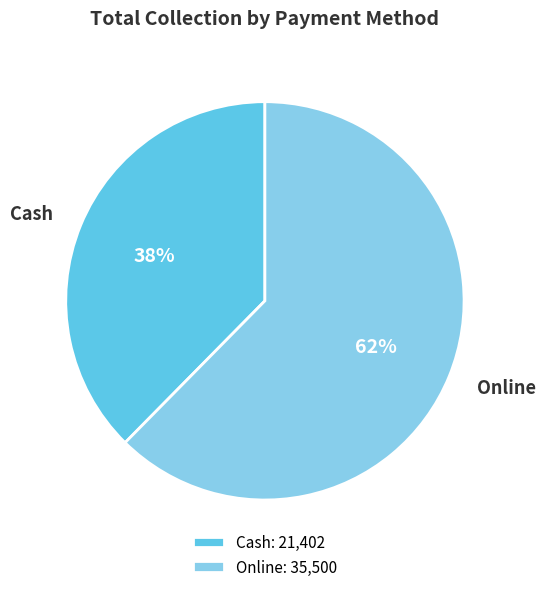

Is there a majority slice in this chart?

Yes